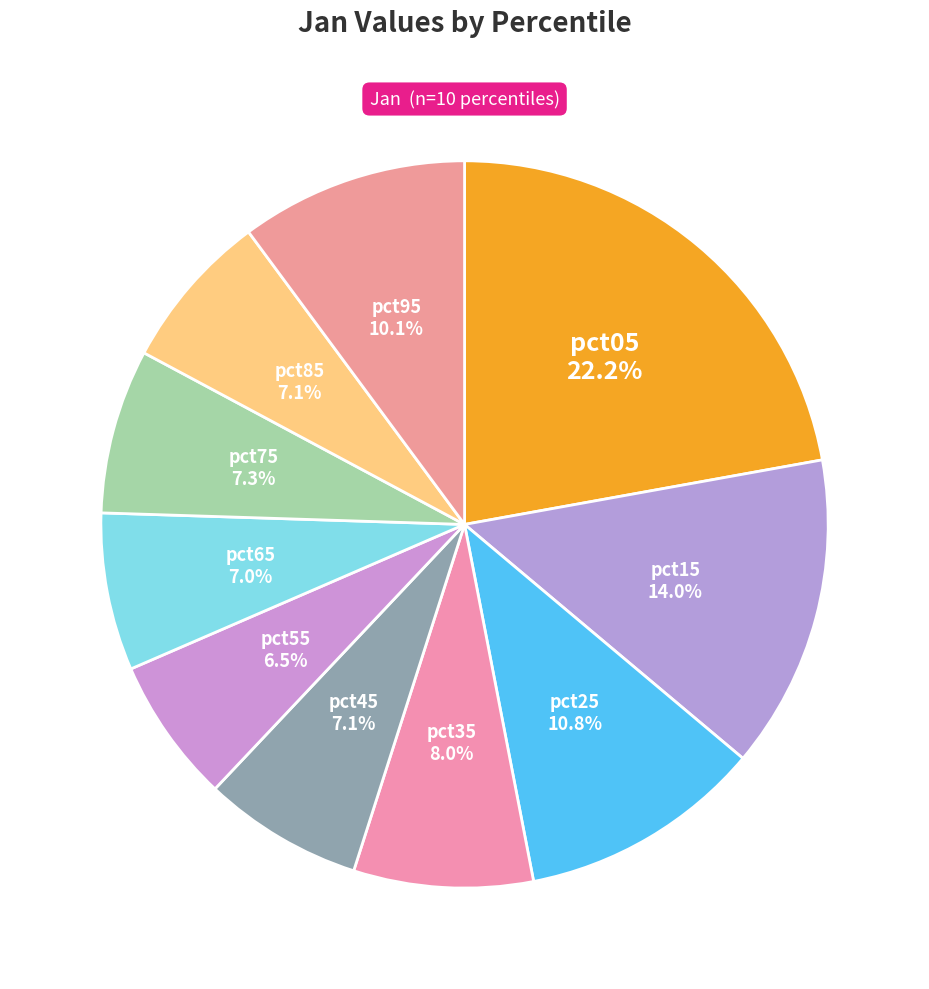

What is the smallest slice in the pie chart?

pct55